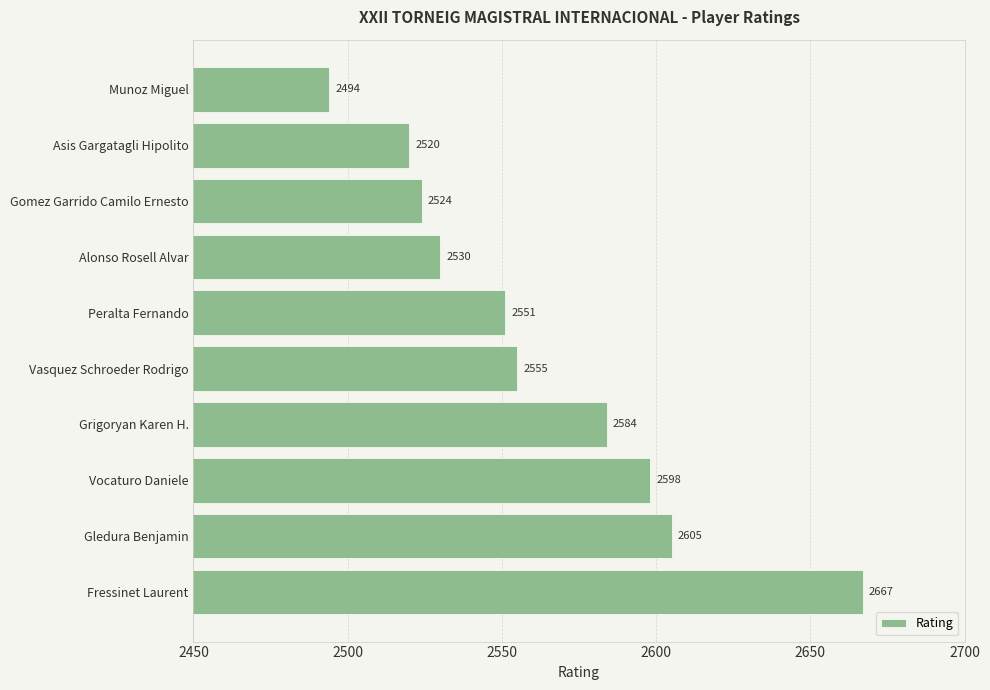

Which has a higher value, Munoz Miguel or Vasquez Schroeder Rodrigo?

Vasquez Schroeder Rodrigo